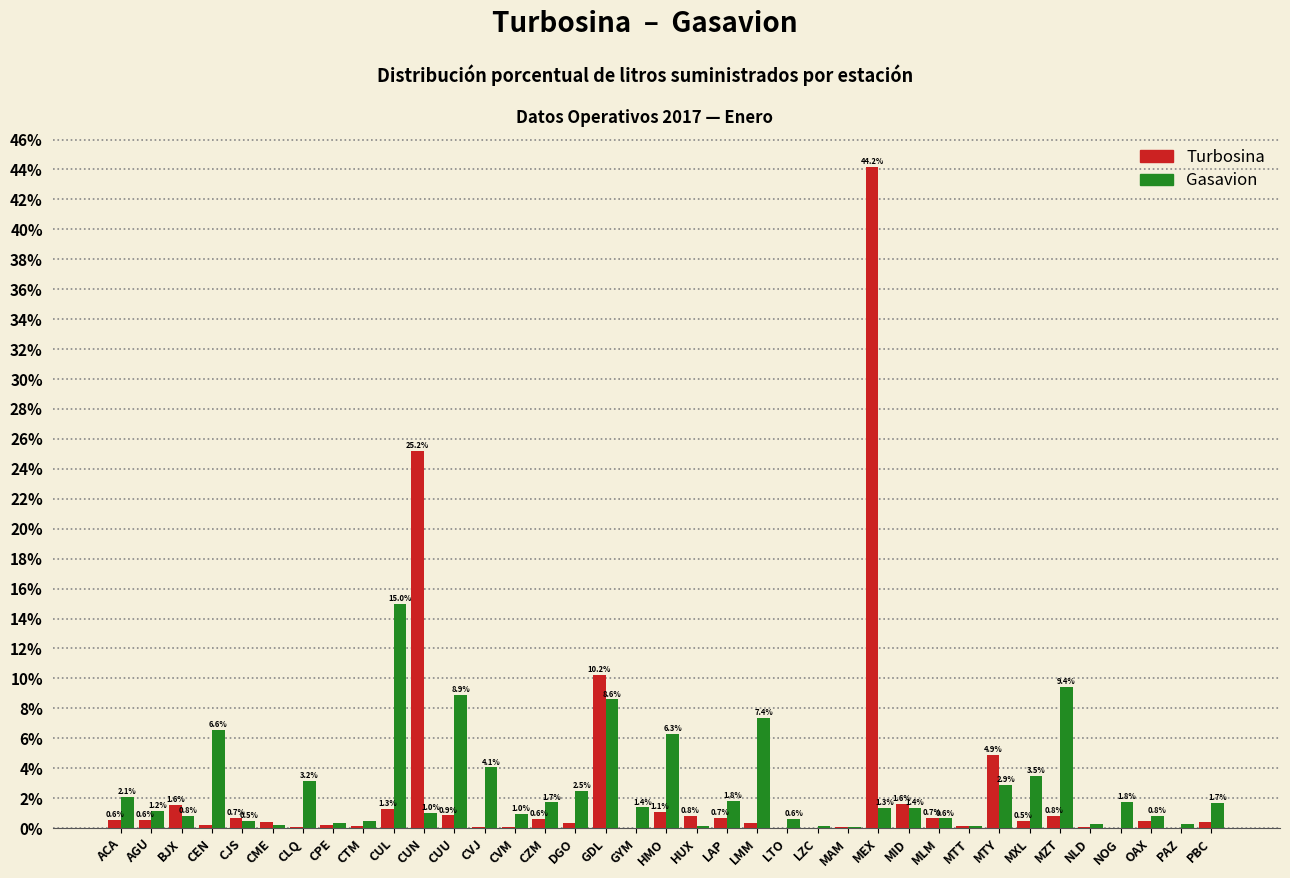

What is the greatest value displayed?

44.2